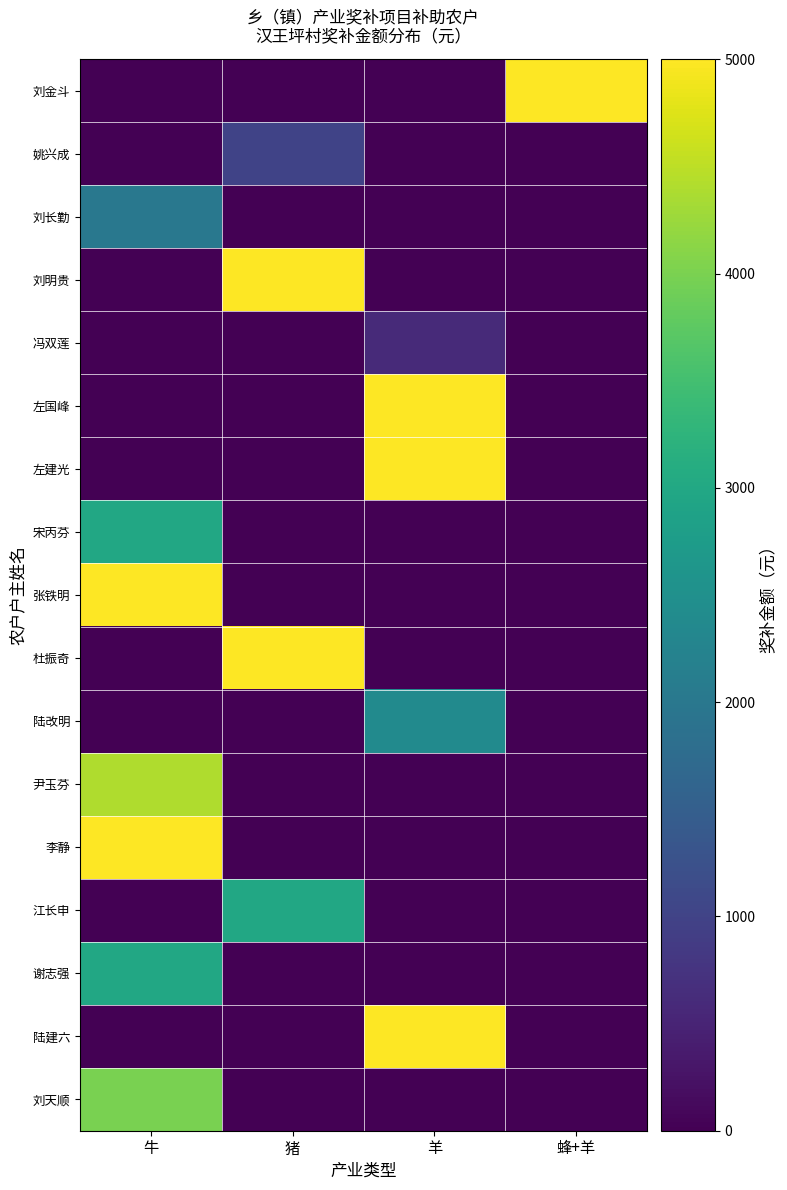

Between 蜂+羊 and 羊, which is larger?

蜂+羊